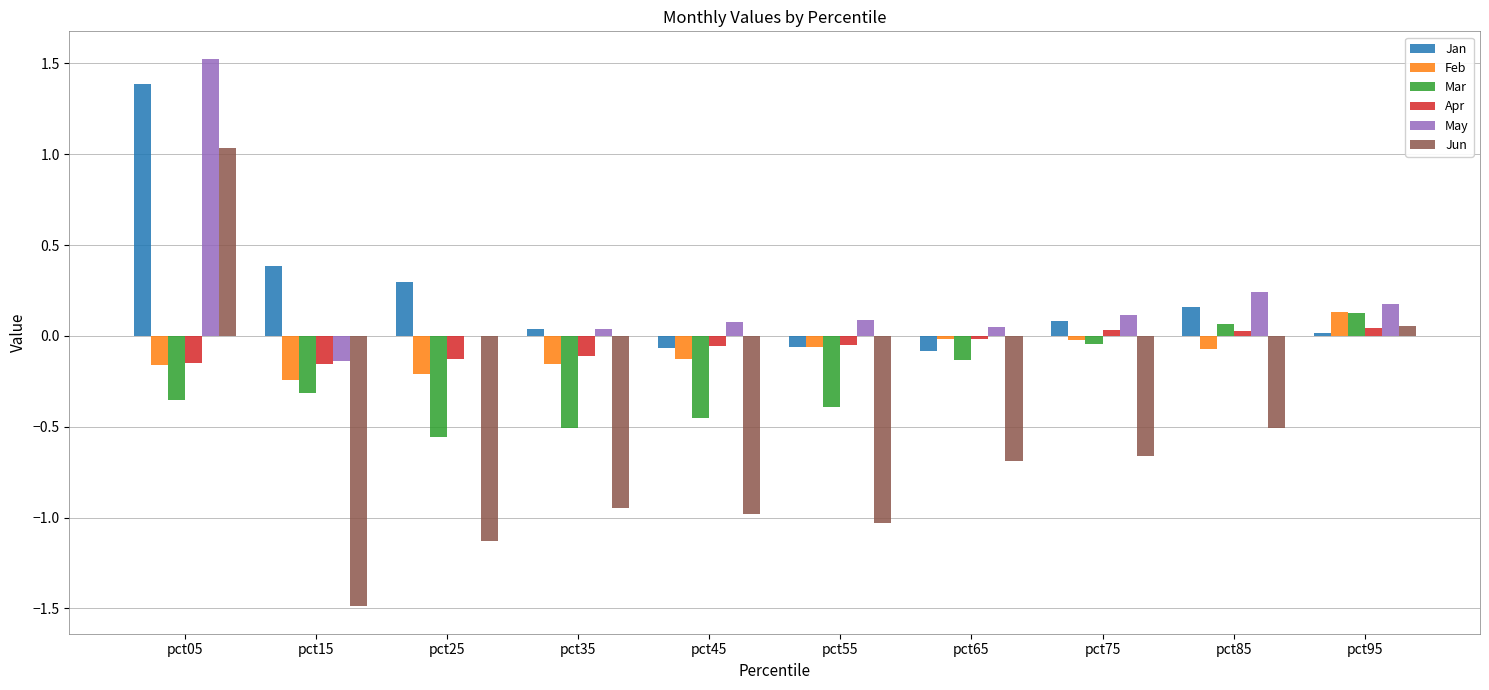

The value of Jun at pct25 is -1.7. True or false?

False